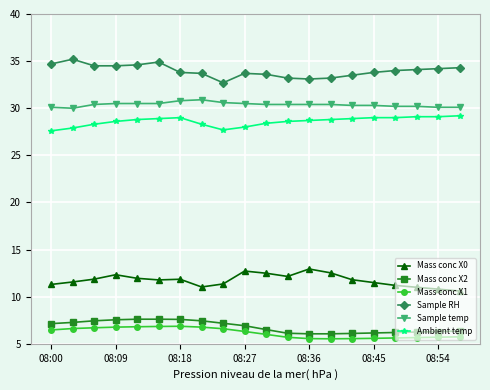

True or false: Mass conc X1 and Mass conc X0 intersect in this chart.

False